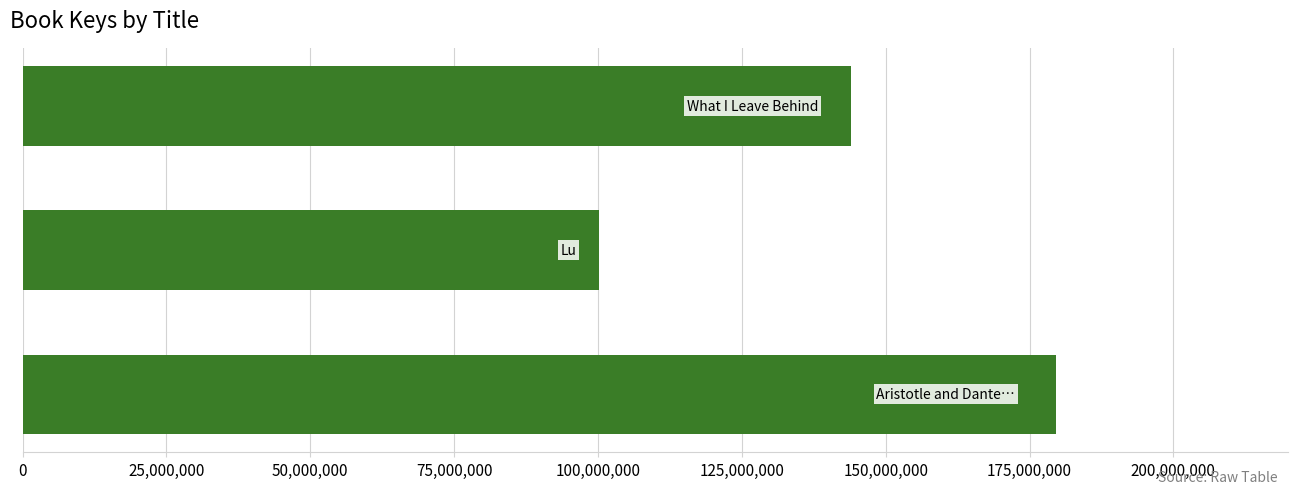

How many values are between 100216827 and 179674186?

3